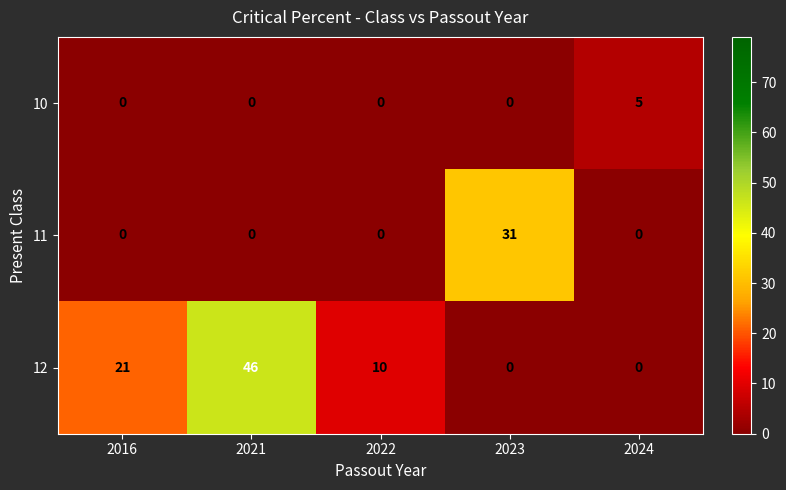

Which series has the widest spread of values?

12